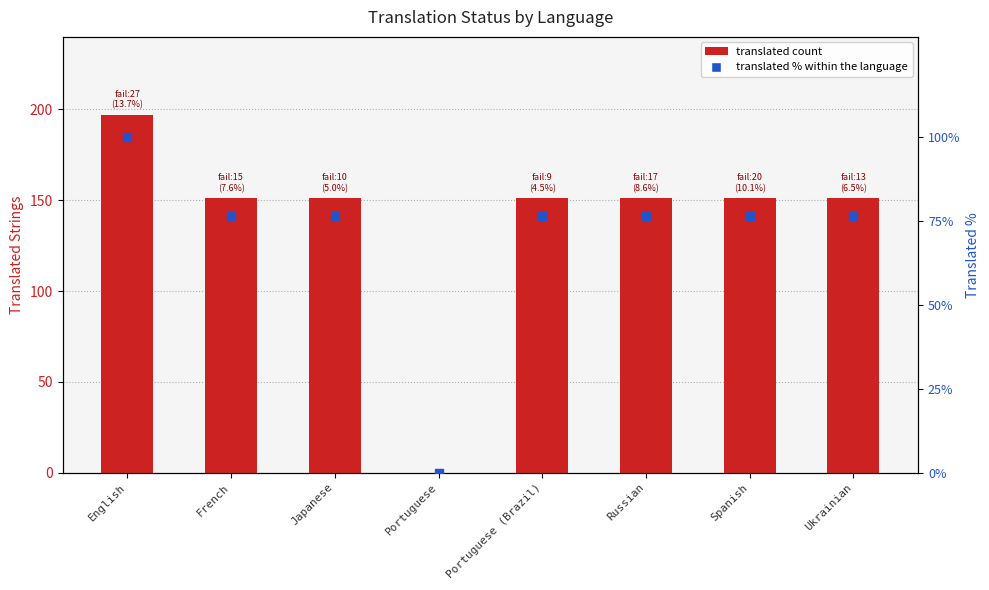

Is the value of translated_percent at Spanish greater than the value of translated at Portuguese?

Yes